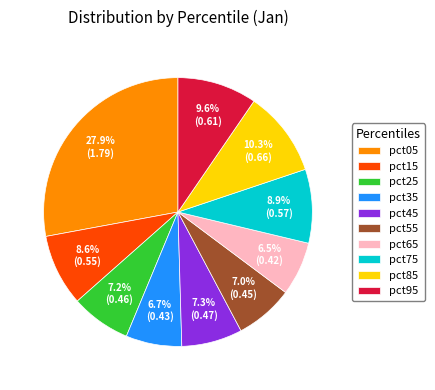

What percentage is the pct05 slice, to the nearest percent?

28%